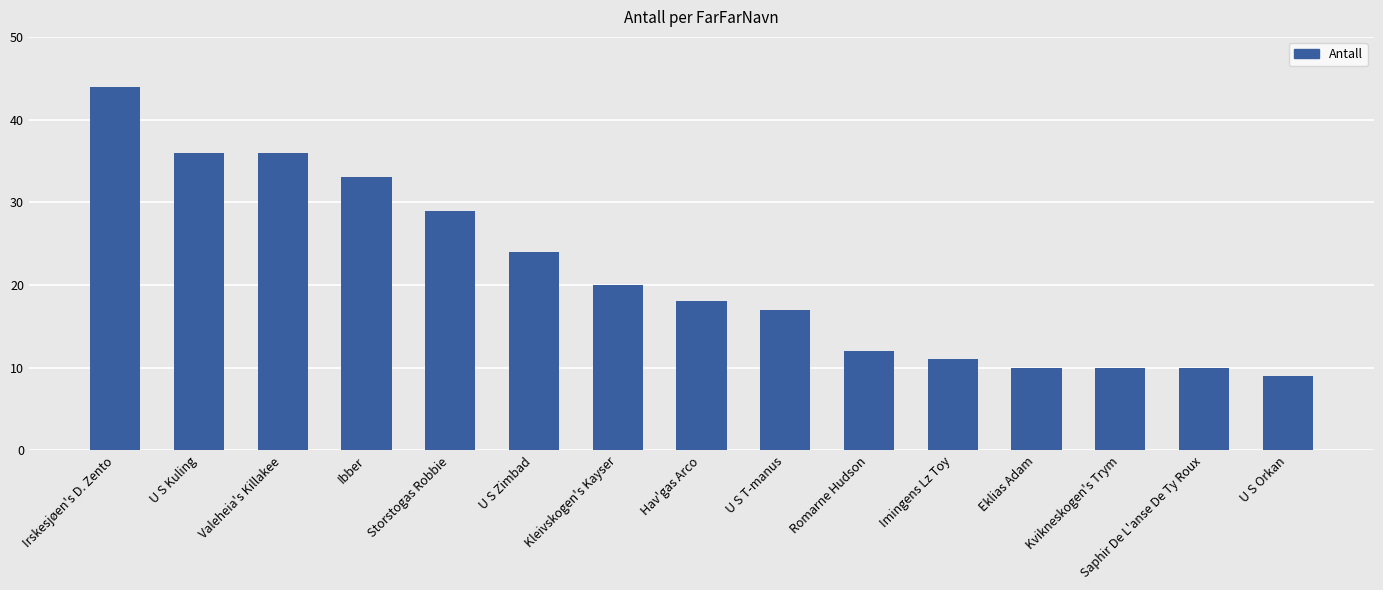

Is it true that the value at Valeheia's Killakee is 57?

False